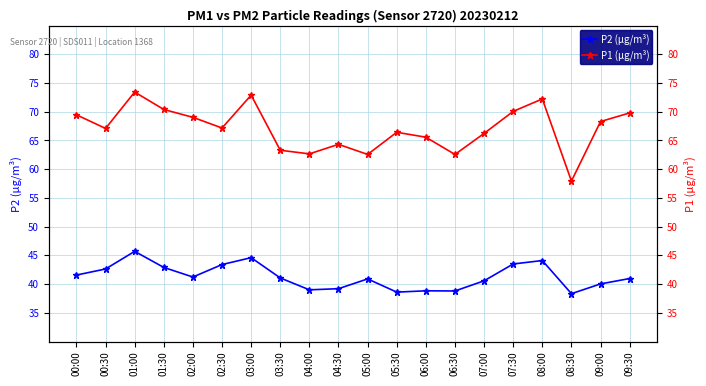

What is the approximate value of P1 (µg/m³) at 04:30?

64.3